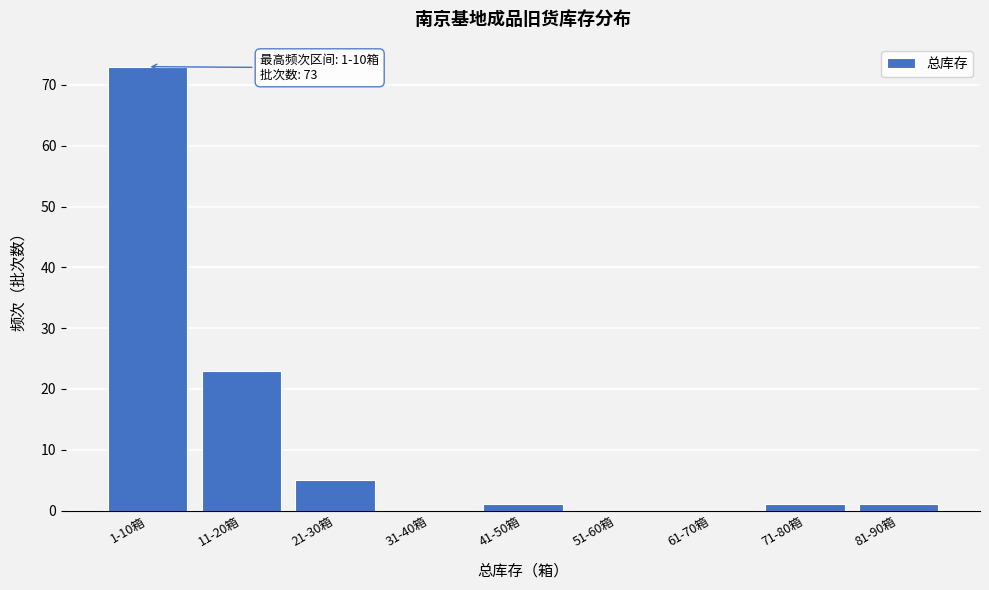

Reading left to right, what are all the values shown in this chart?

1-10箱=73	11-20箱=23	21-30箱=5	31-40箱=0	41-50箱=1	51-60箱=0	61-70箱=0	71-80箱=1	81-90箱=1